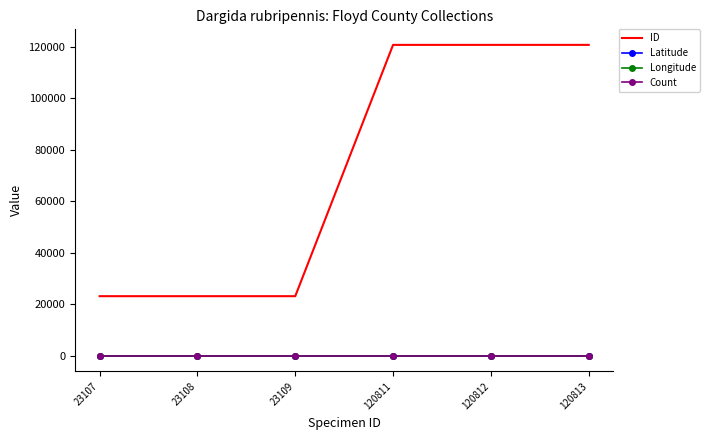

What is the highest value of the ID series?

120813.0